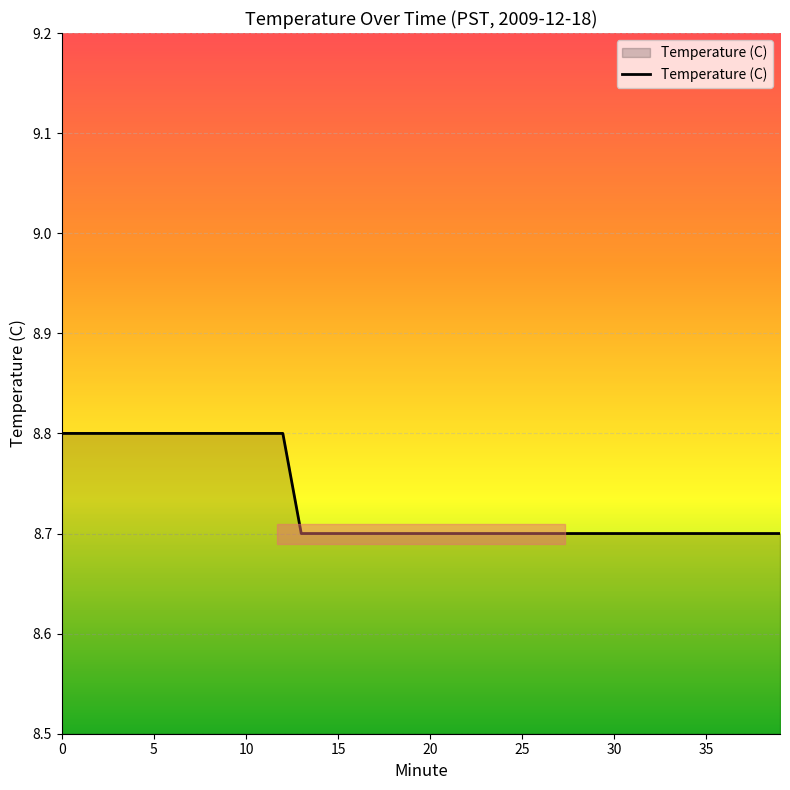

What is the maximum value shown in the chart?

8.8